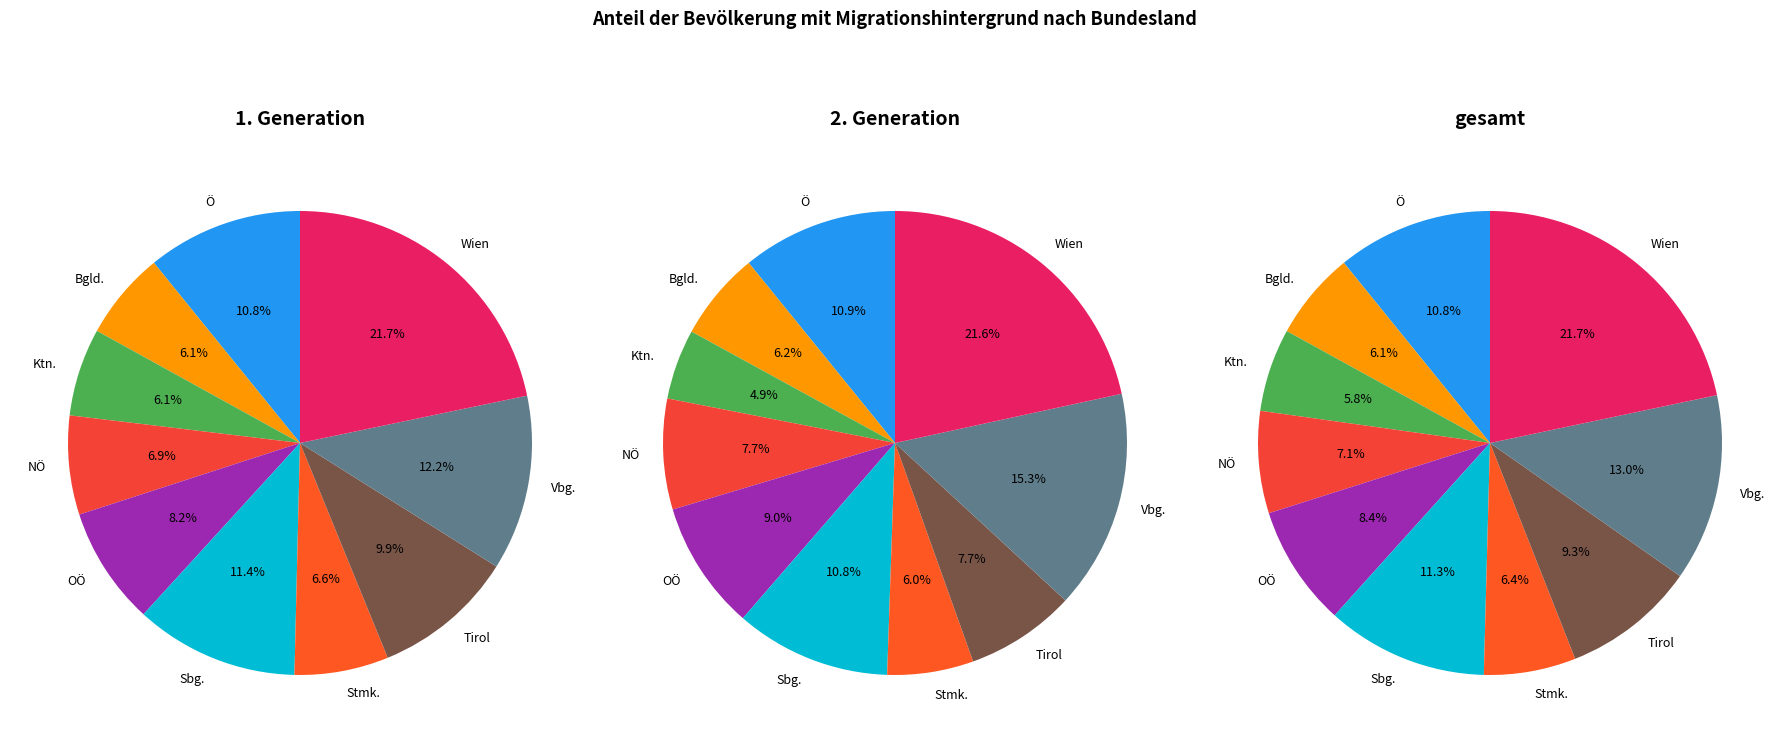

To the nearest percent, what is the combined percentage of OÖ and Ktn.?

14%